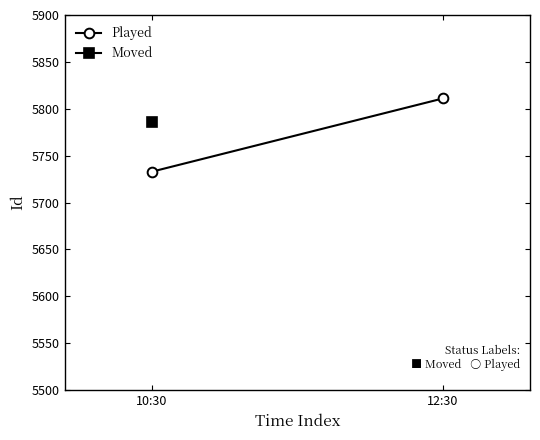

What is the value of the 1st point from the left?

5733